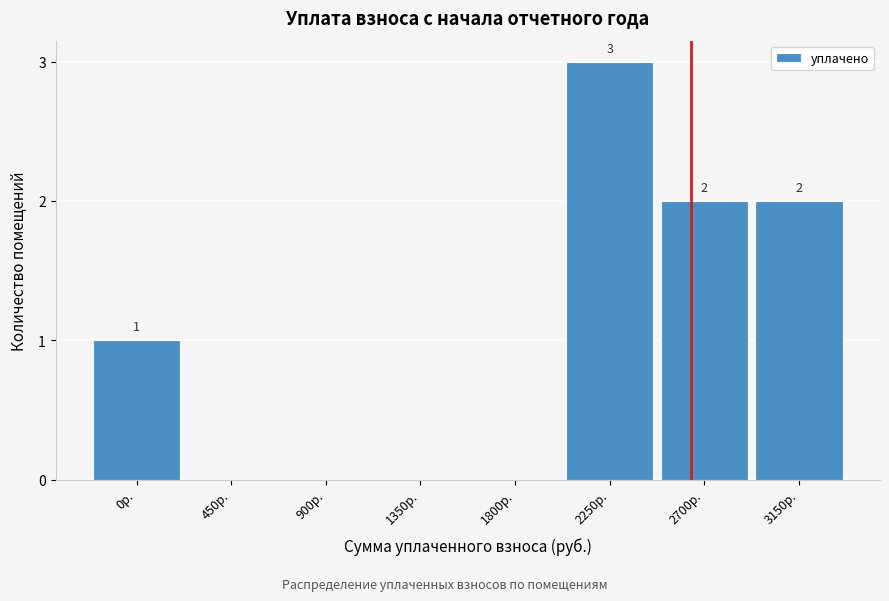

Reading right to left, list all the values displayed in this chart.

3150р.=2	2700р.=2	2250р.=3	1800р.=0	1350р.=0	900р.=0	450р.=0	0р.=1